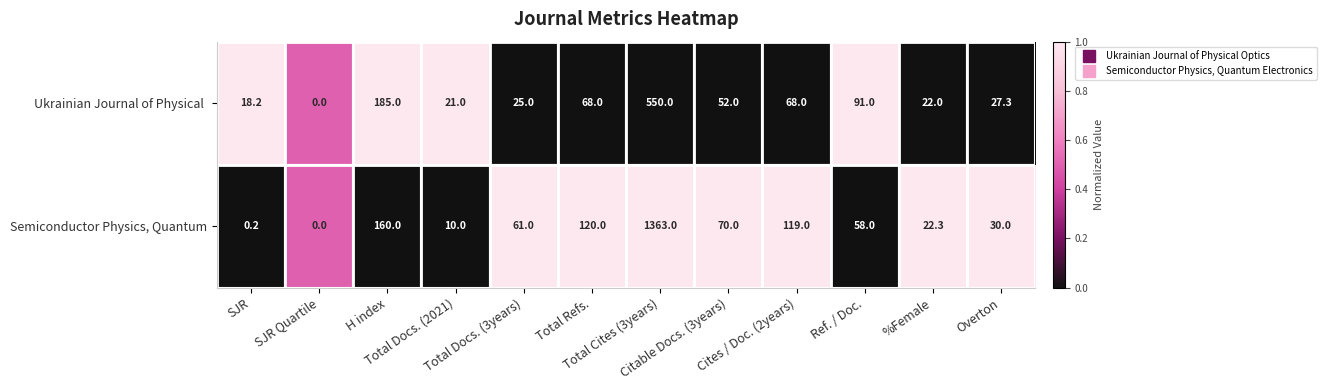

Rank the series by their maximum value, from lowest to highest.

Ukrainian Journal of Physical , Semiconductor Physics, Quantum